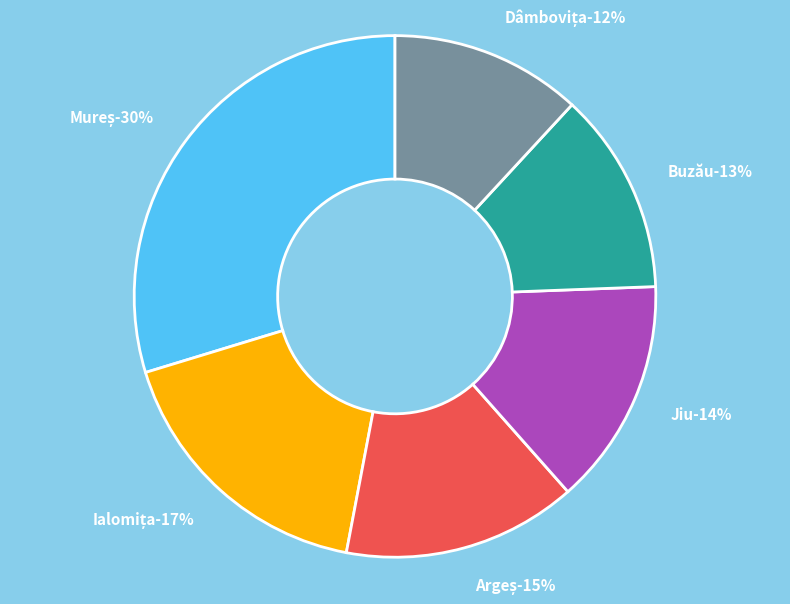

To the nearest percent, what is the average slice percentage?

17%